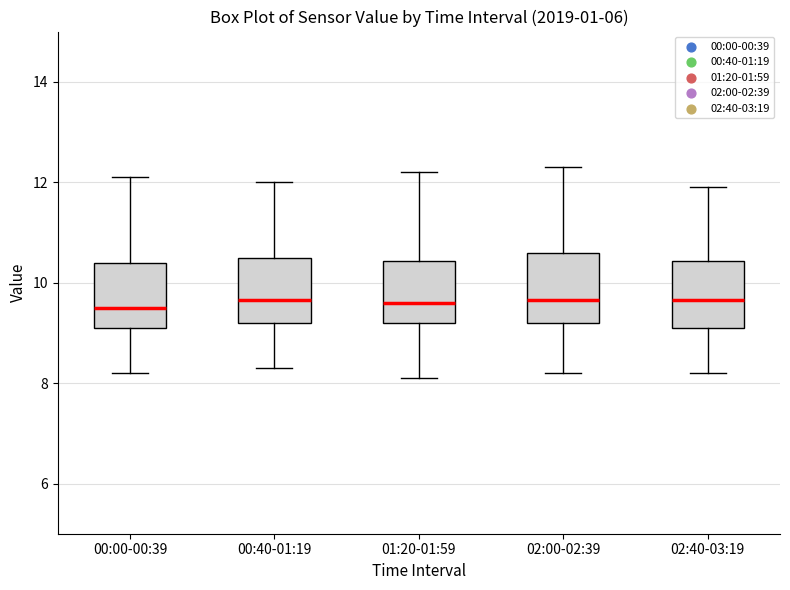

Where is the lower edge of the box for 02:40-03:19 on the y-axis? The values are not printed on the chart, so give them approximately, as read against the axis.

9.2